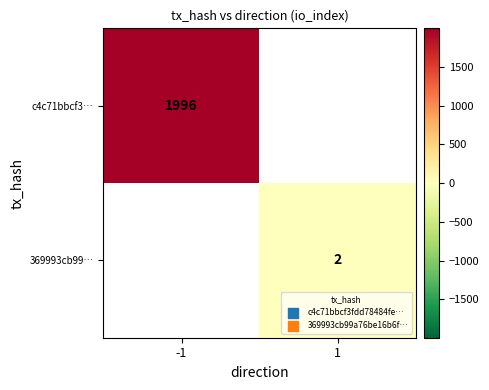

Is it true that 369993cb99… equals 2 at 1?

True